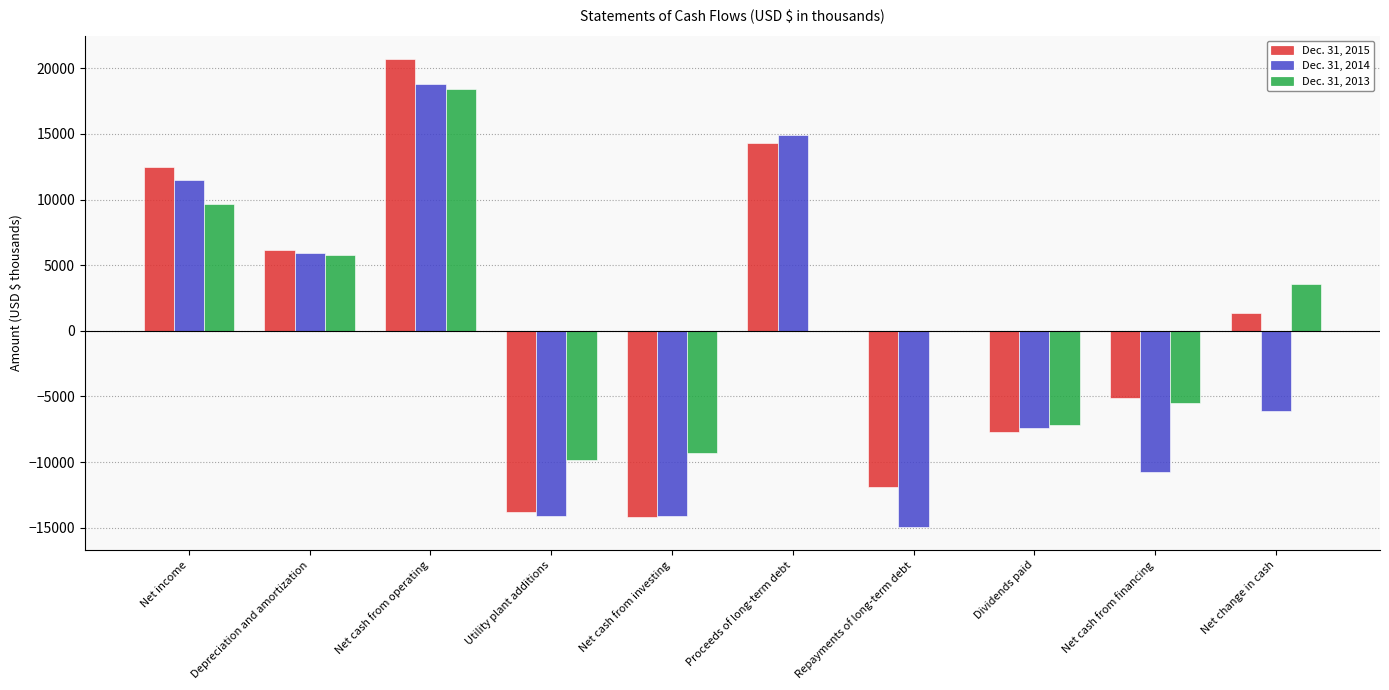

At which label is Dec. 31, 2013 closest to 4293?

Net change in cash